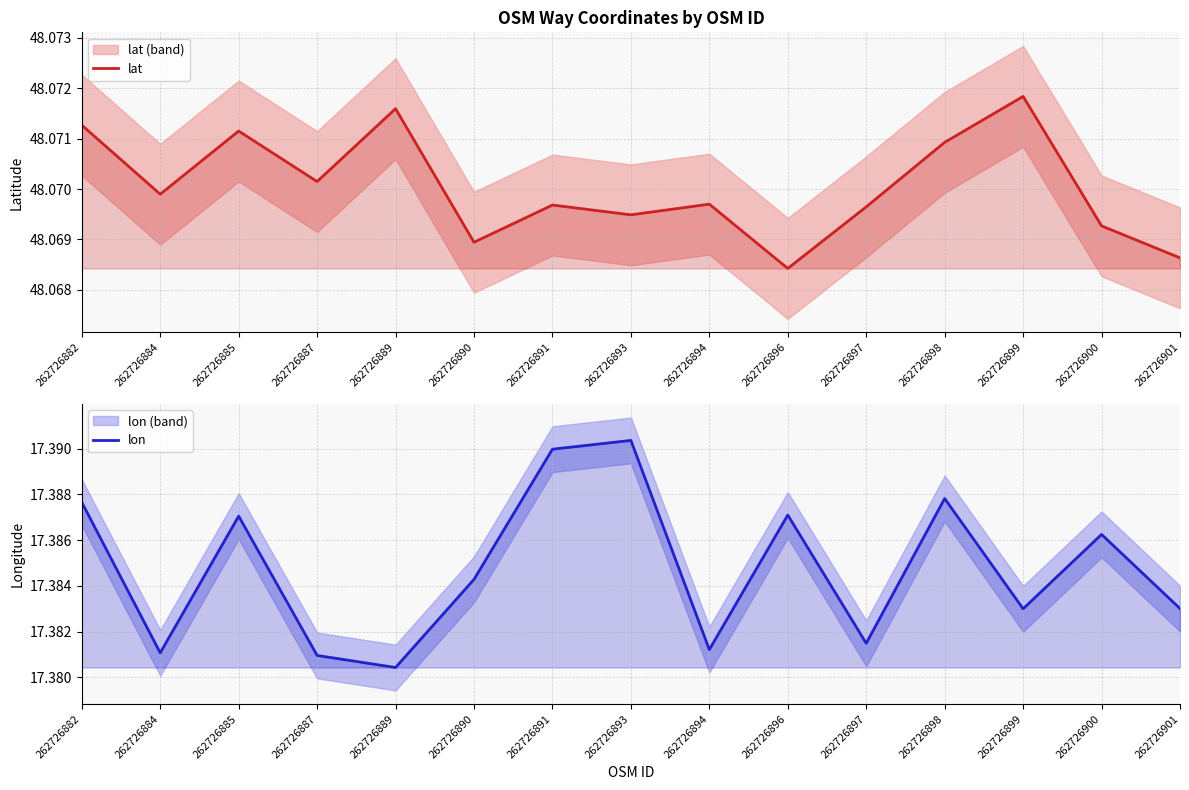

Which series has the largest range (max minus min)?

lon